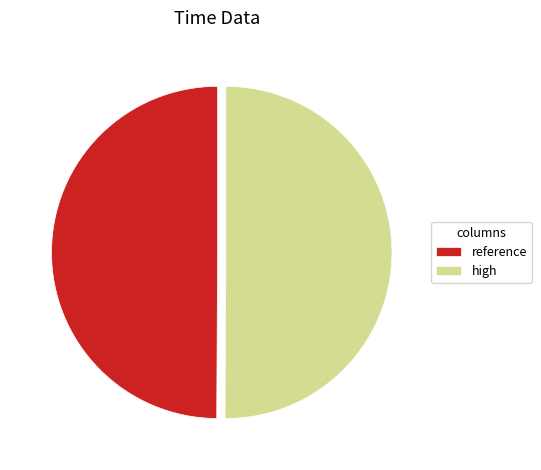

Approximately how many times larger is the value at reference compared to high?

1.0